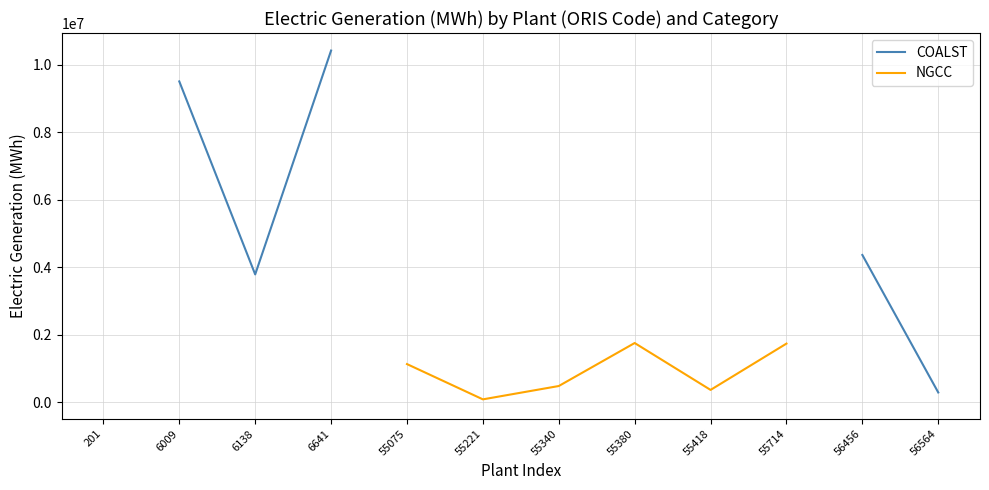

How many categories are shown in the chart?

12